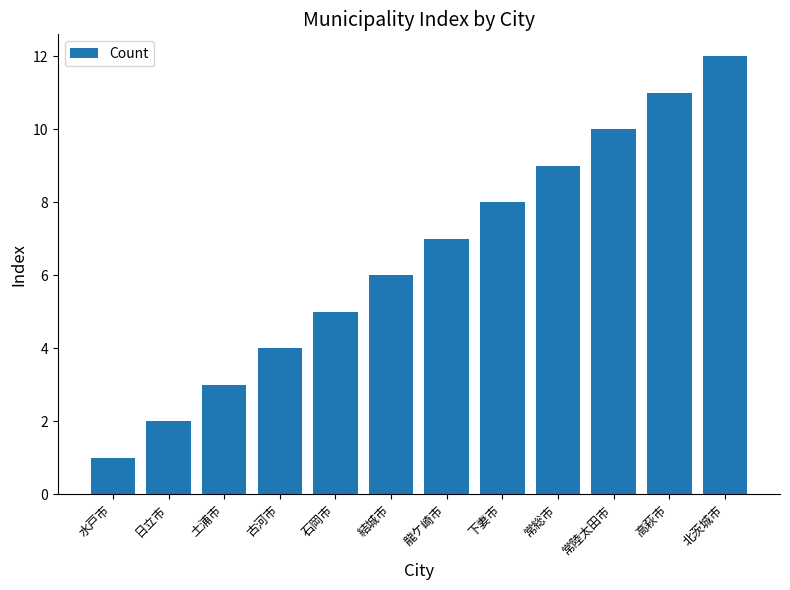

Which category has the lowest value across all series?

水戸市